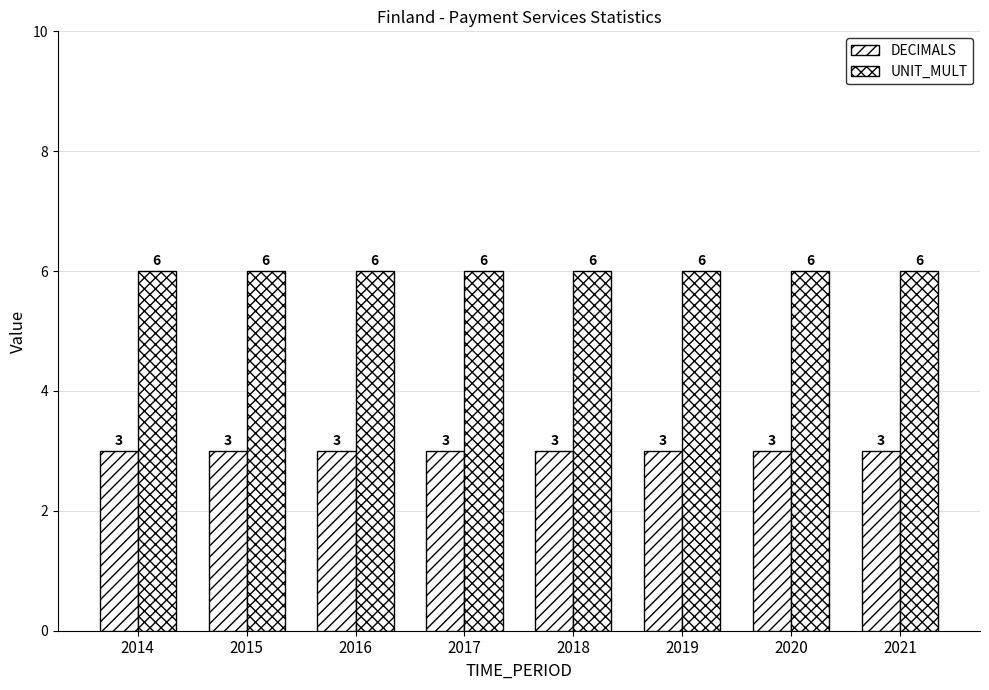

The UNIT_MULT series shows 2 at 2020. True or false?

False